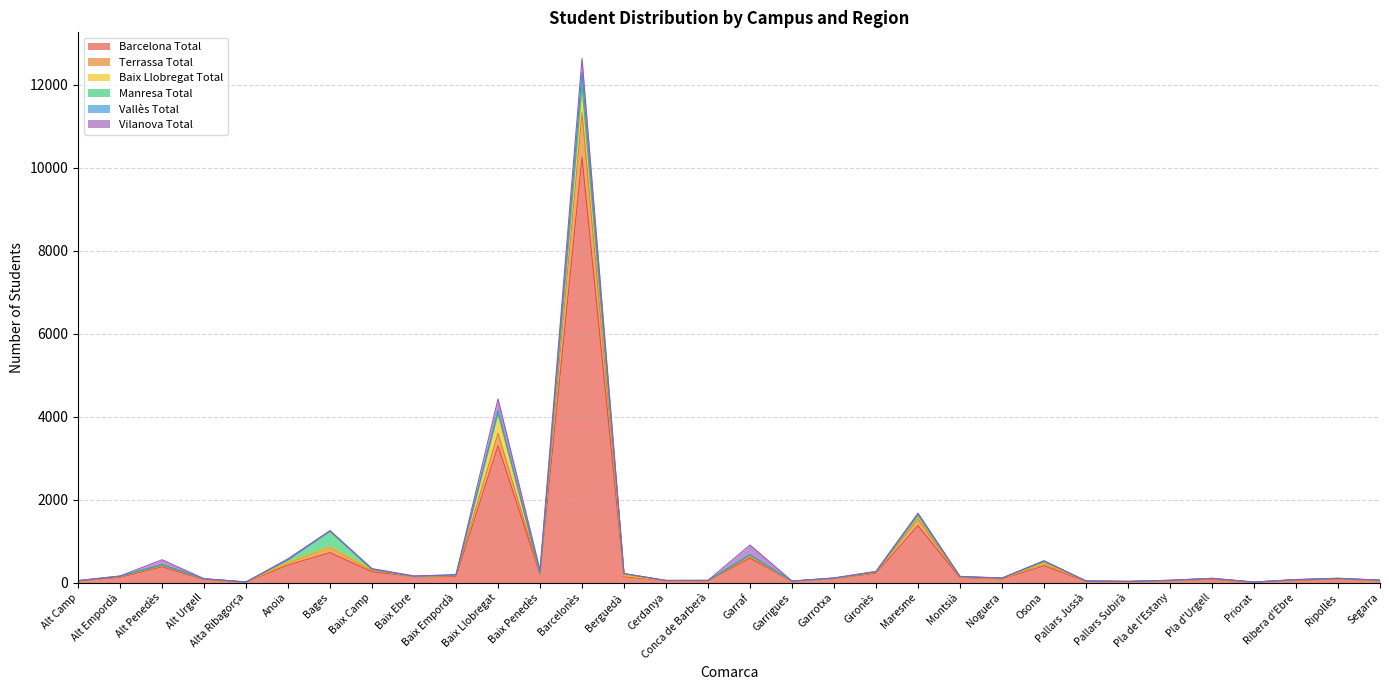

What is the maximum value for Barcelona Total?

10253